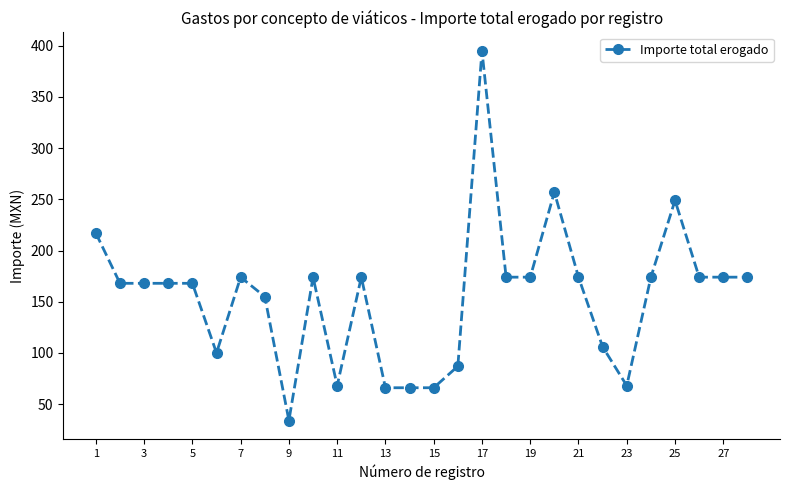

What is the smallest value displayed?

34